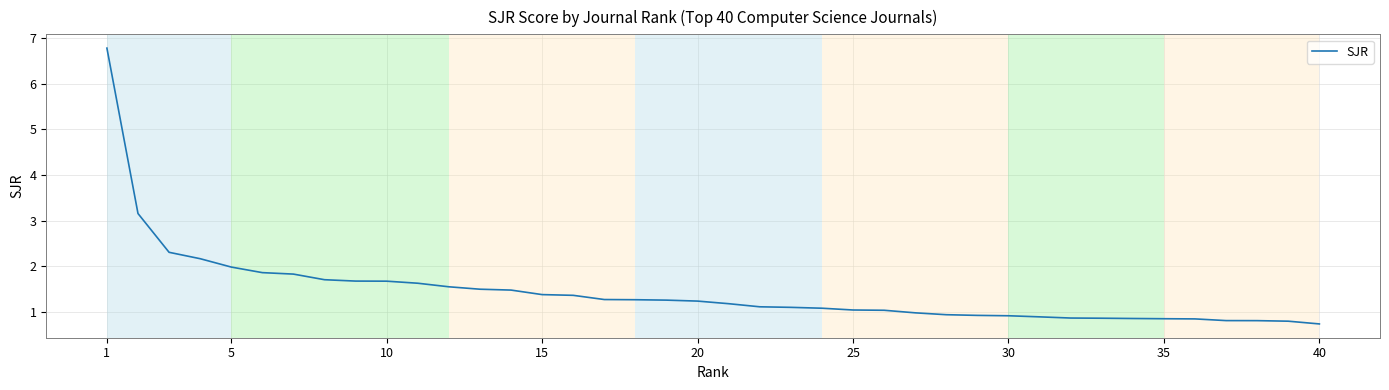

What is the greatest value displayed?

6.8